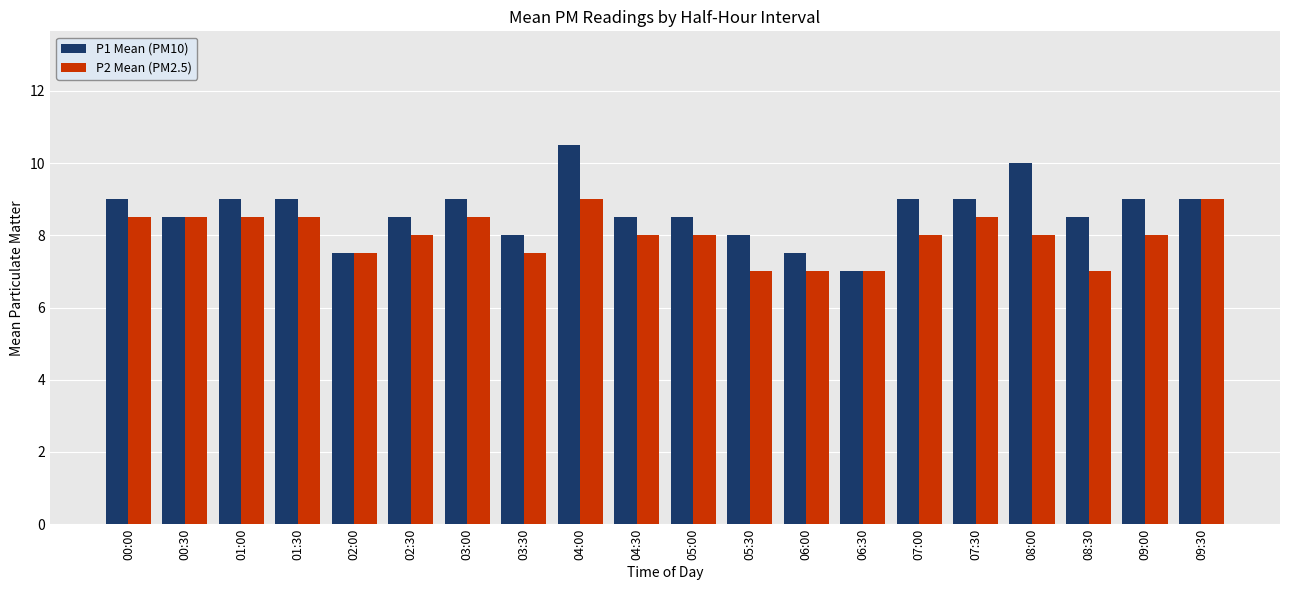

What is the lowest value of the P1 Mean (PM10) series?

7.0